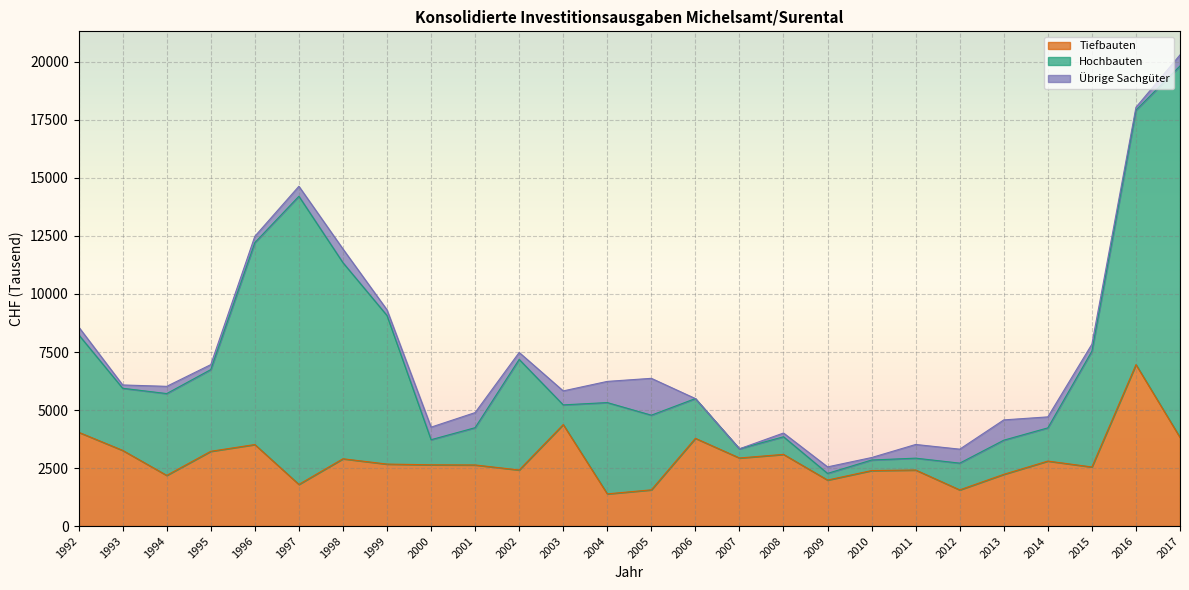

The Übrige Sachgüter series shows 306 at 2011. True or false?

False